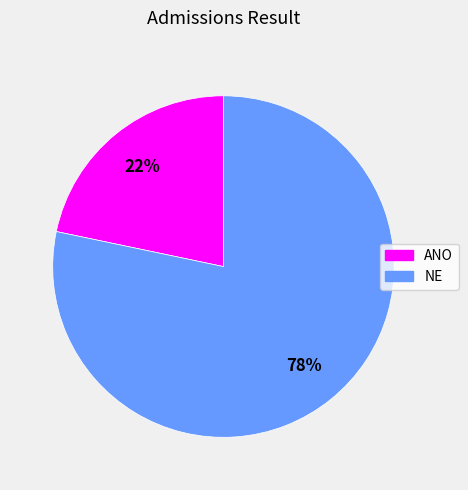

Between ANO and NE, which is larger?

NE